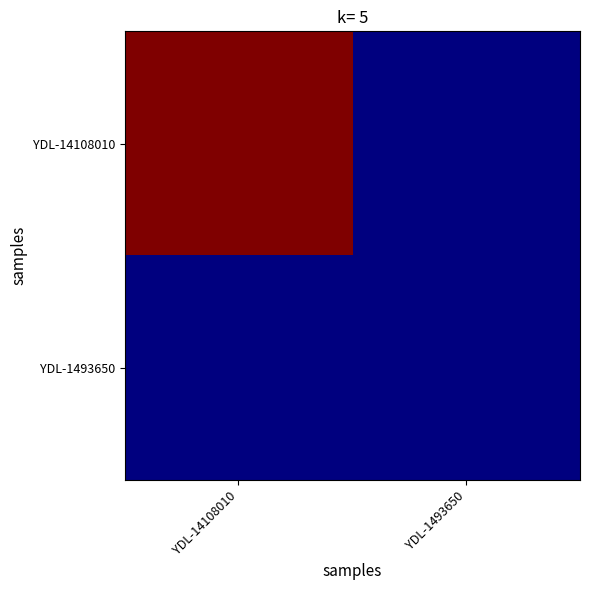

What is the total value across all series at YDL-14108010?

23000